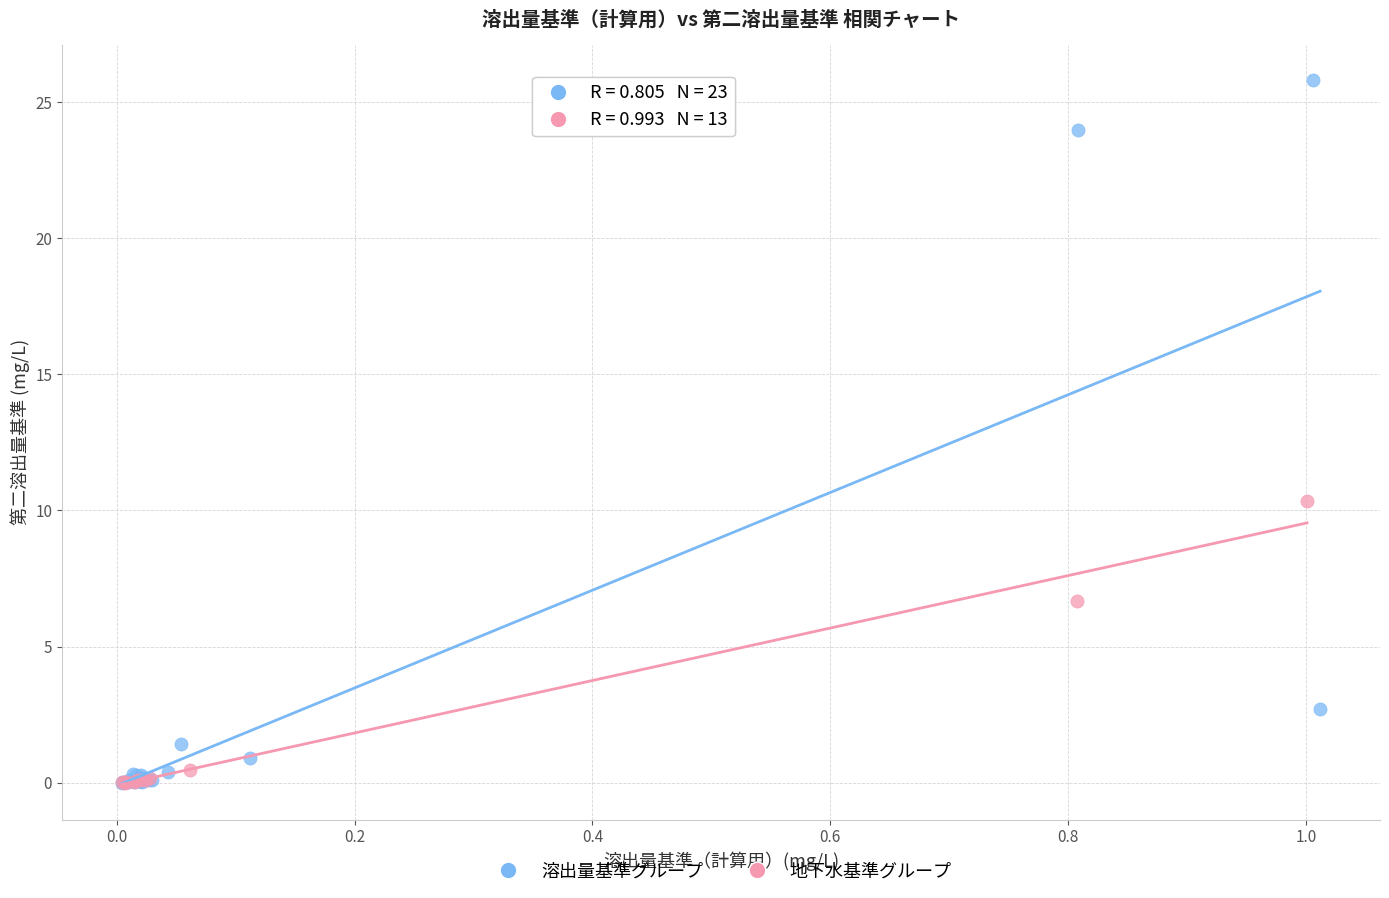

Which series has the largest Y range (max minus min)?

溶出量基準グループ